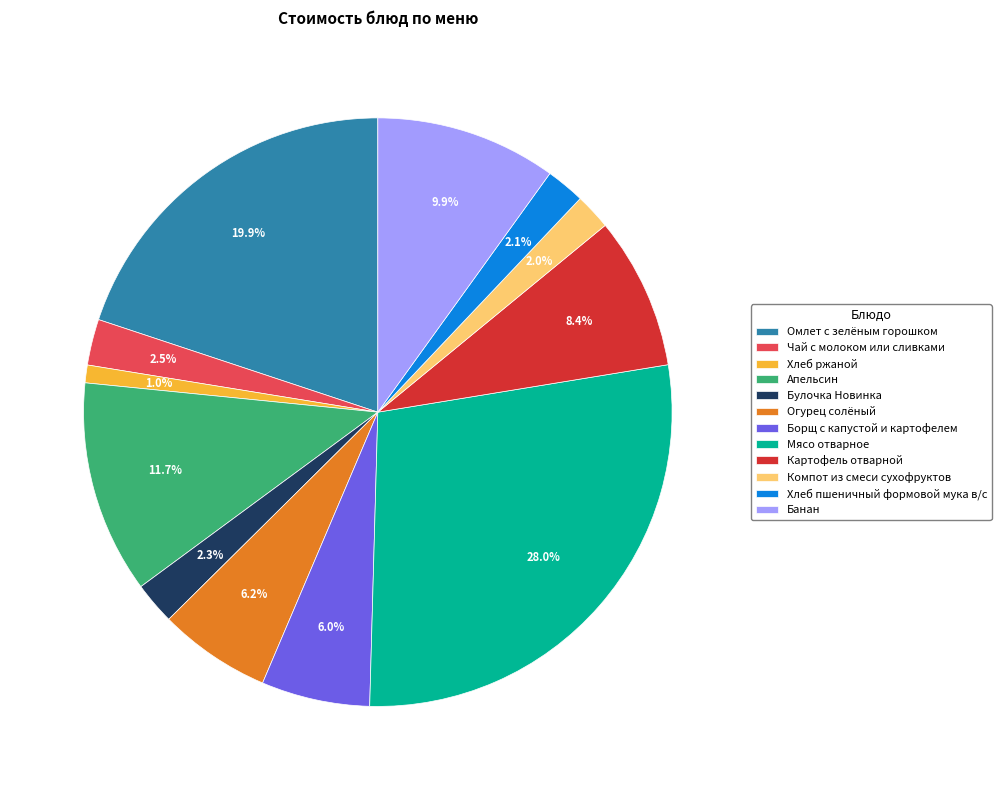

To the nearest percent, what is the difference between the Омлет с зелёным горошком and Картофель отварной slice percentages?

12%